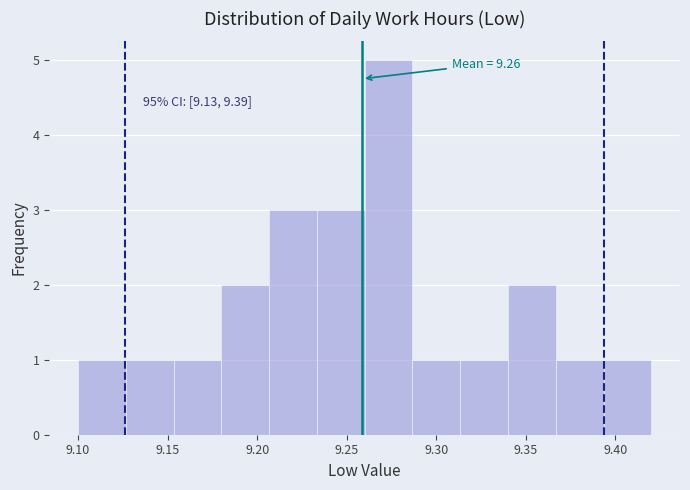

Which range on the x-axis has the tallest bar?

9.260 to 9.285